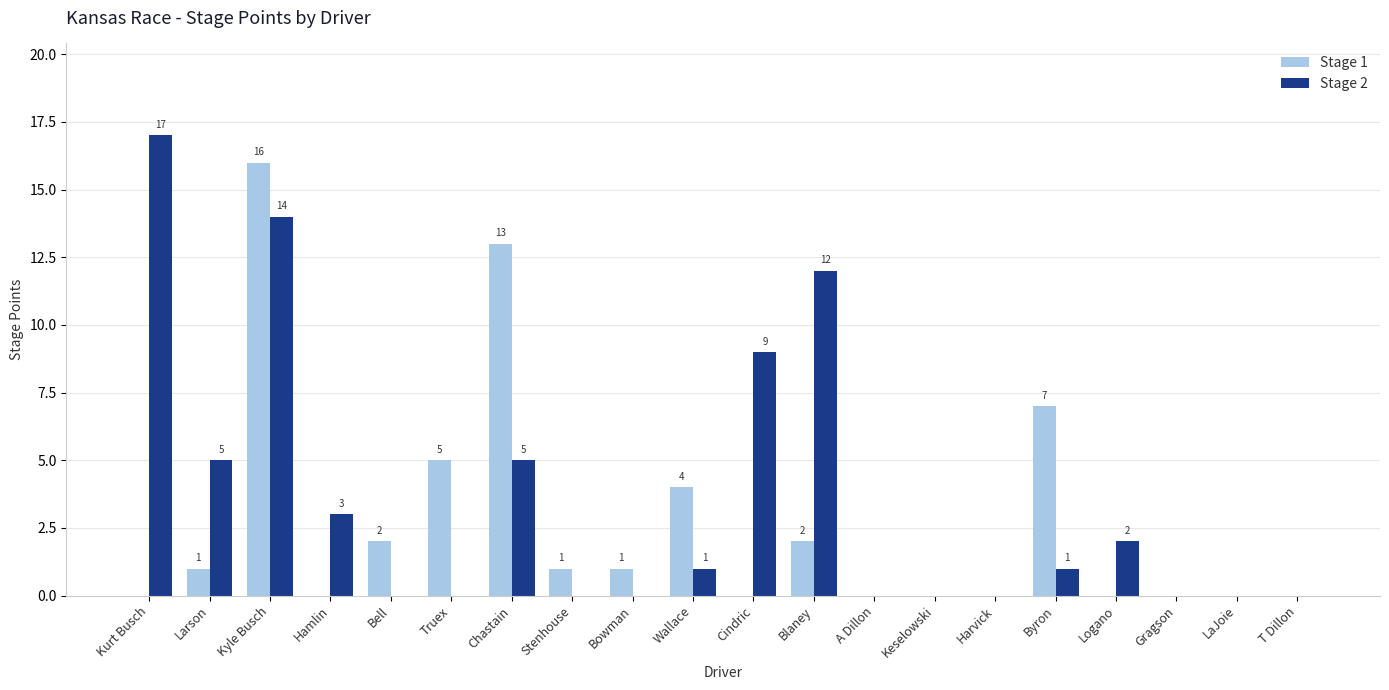

Reading left to right, list all the values displayed in this chart.

Stage 1: 0	1	16	0	2	5	13	1	1	4	0	2	0	0	0	7	0	0	0	0
Stage 2: 17	5	14	3	0	0	5	0	0	1	9	12	0	0	0	1	2	0	0	0